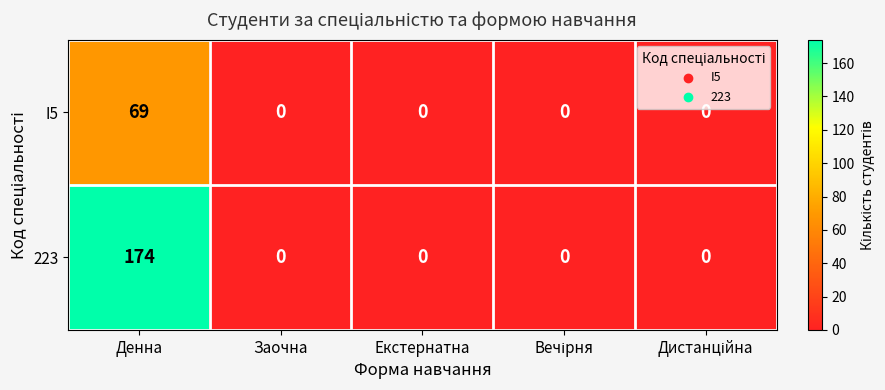

Reading right to left, what are all the values shown in this chart?

I5: 0	0	0	0	69
223: 0	0	0	0	174